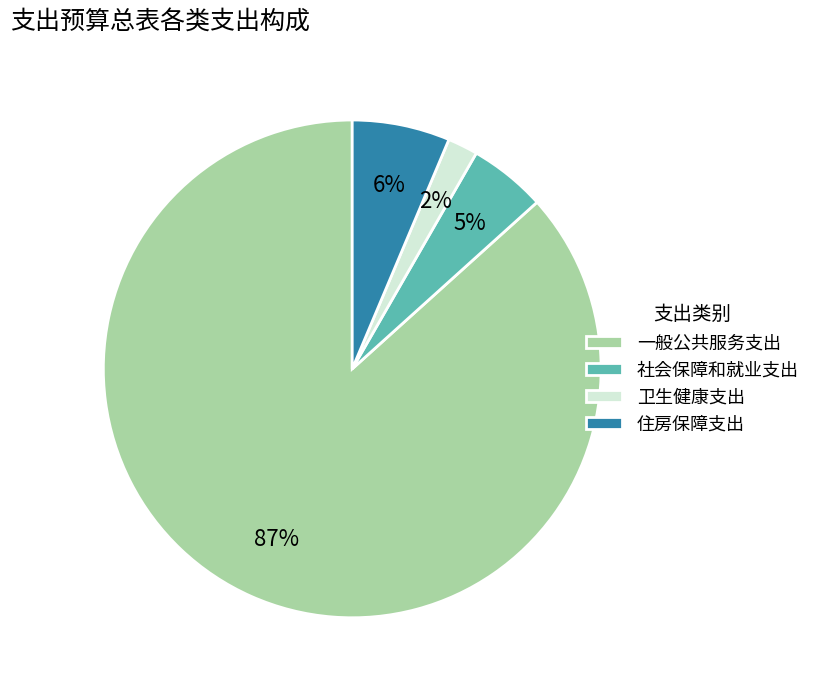

How many segments does this pie chart have?

4